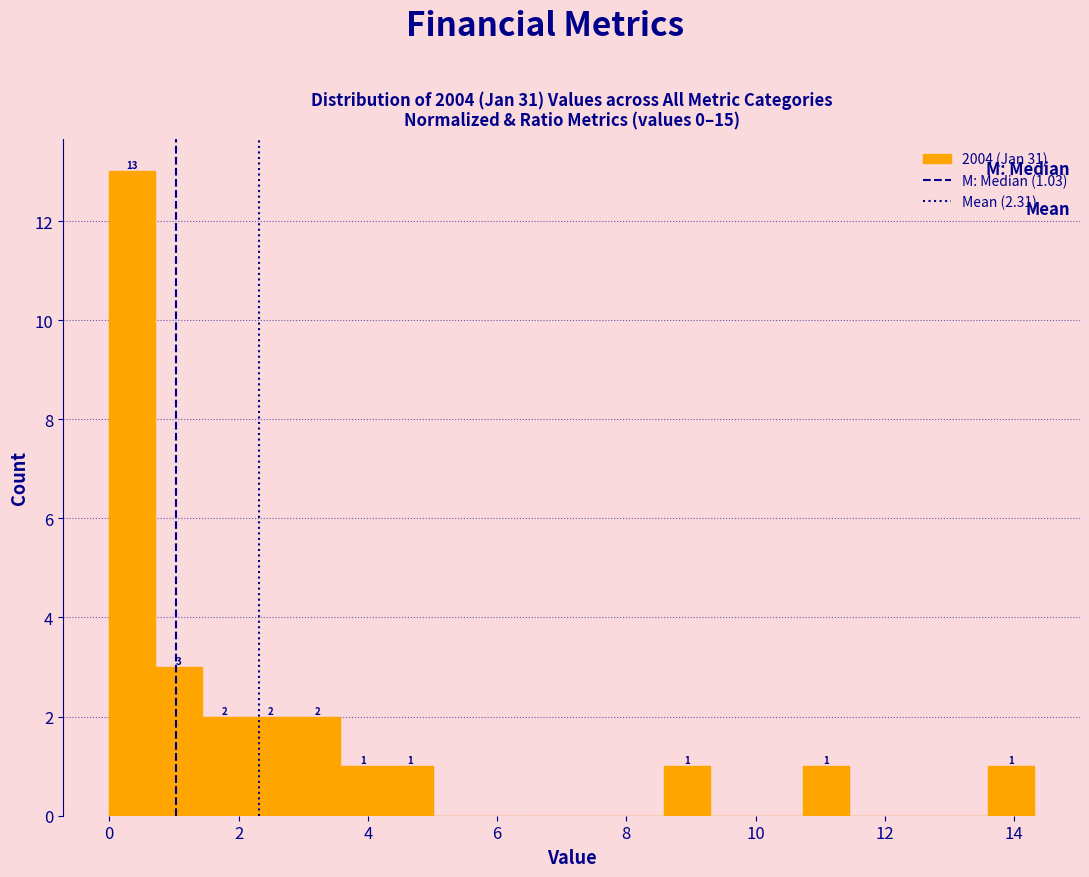

Read against the x-axis, roughly where is the centre of the tallest bar?

0.4